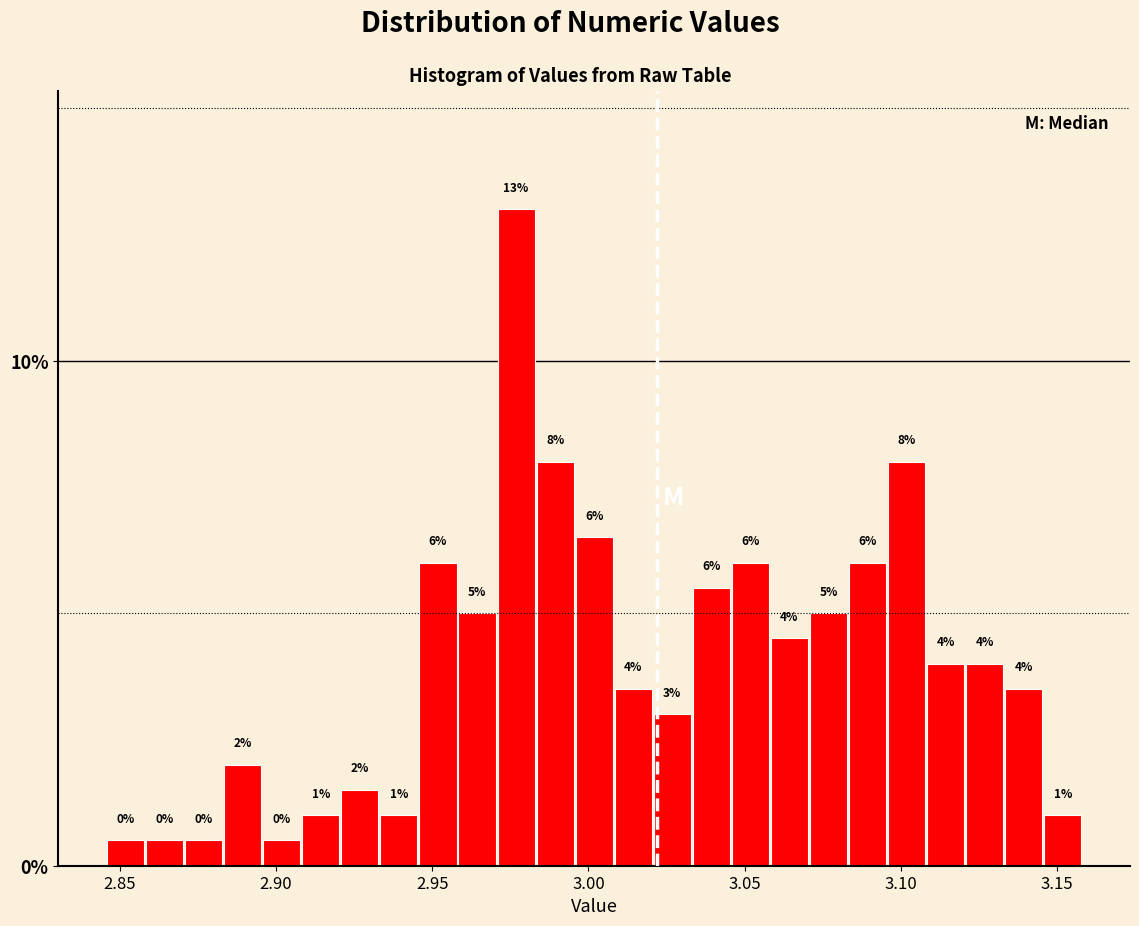

Around what value on the x-axis is the tallest bar? Give the approximate position of its centre, as read against the axis.

2.975